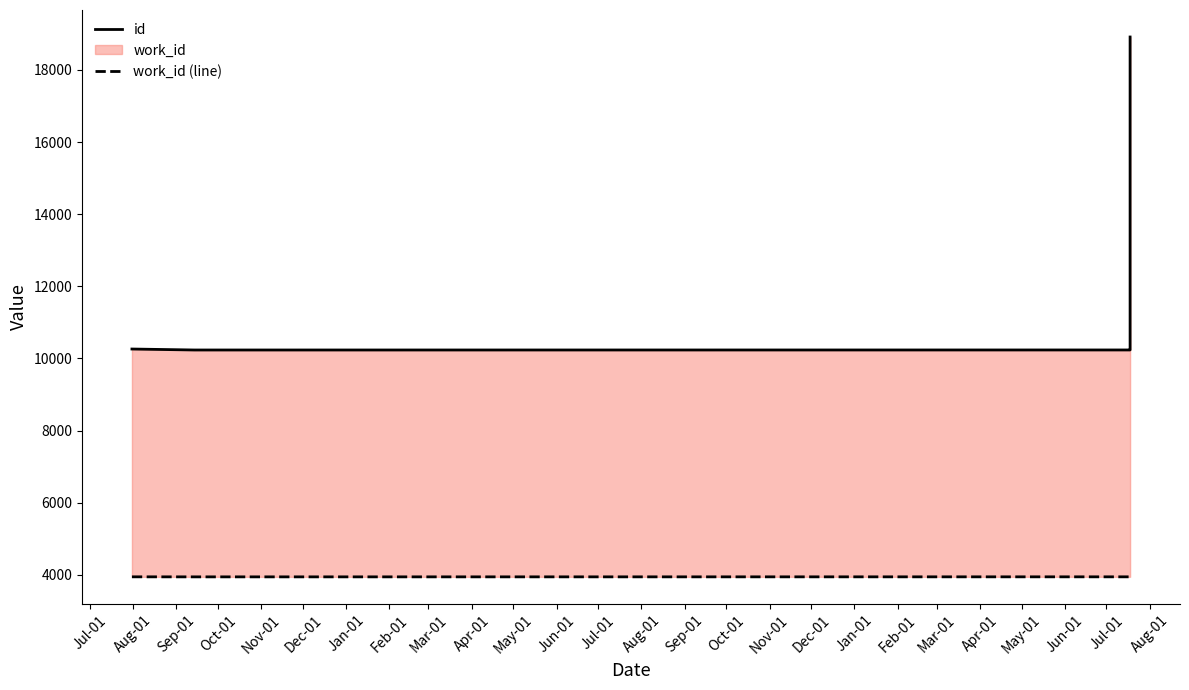

What is the maximum value shown in the chart?

18911